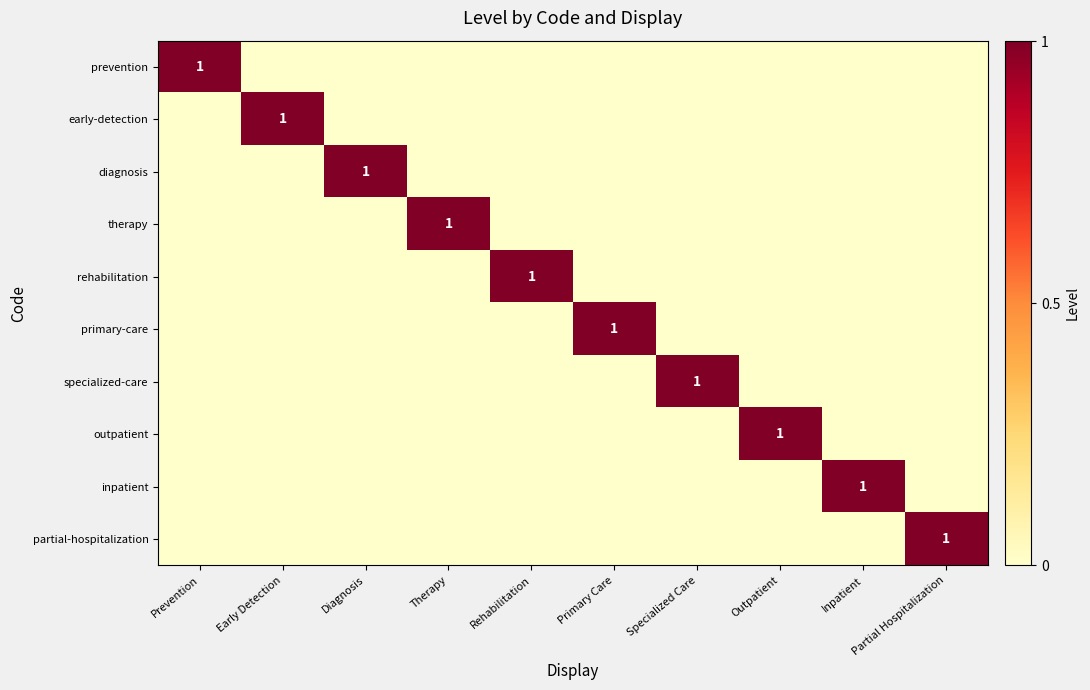

Which series changed the most between Early Detection and Primary Care?

early-detection